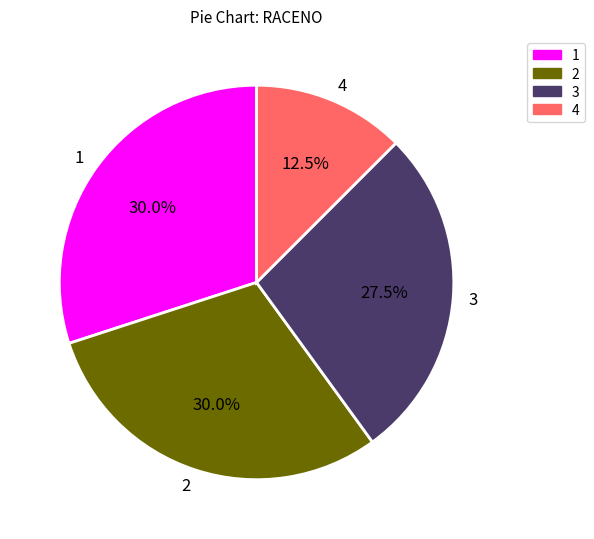

Is there a majority slice in this chart?

No